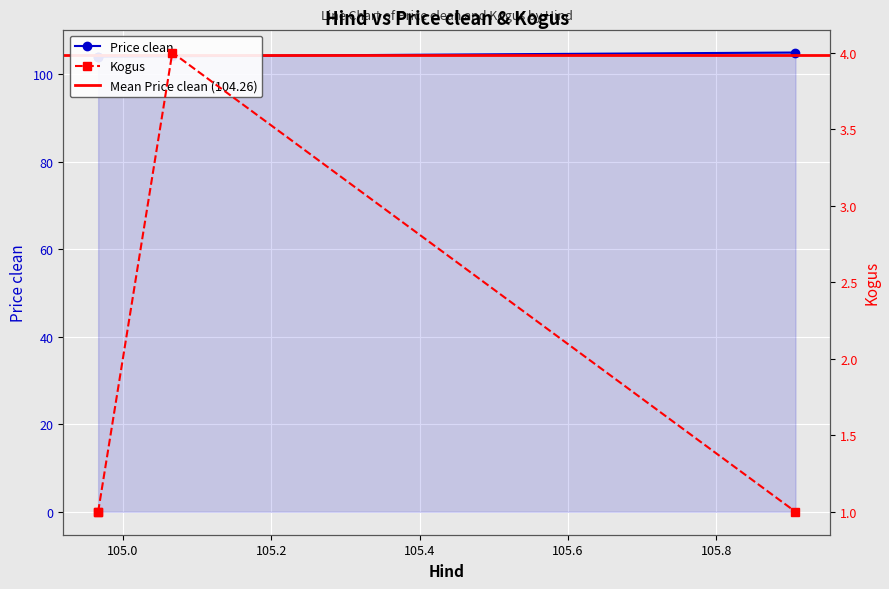

Which has a higher value, 105.066667 or 104.966667?

105.066667